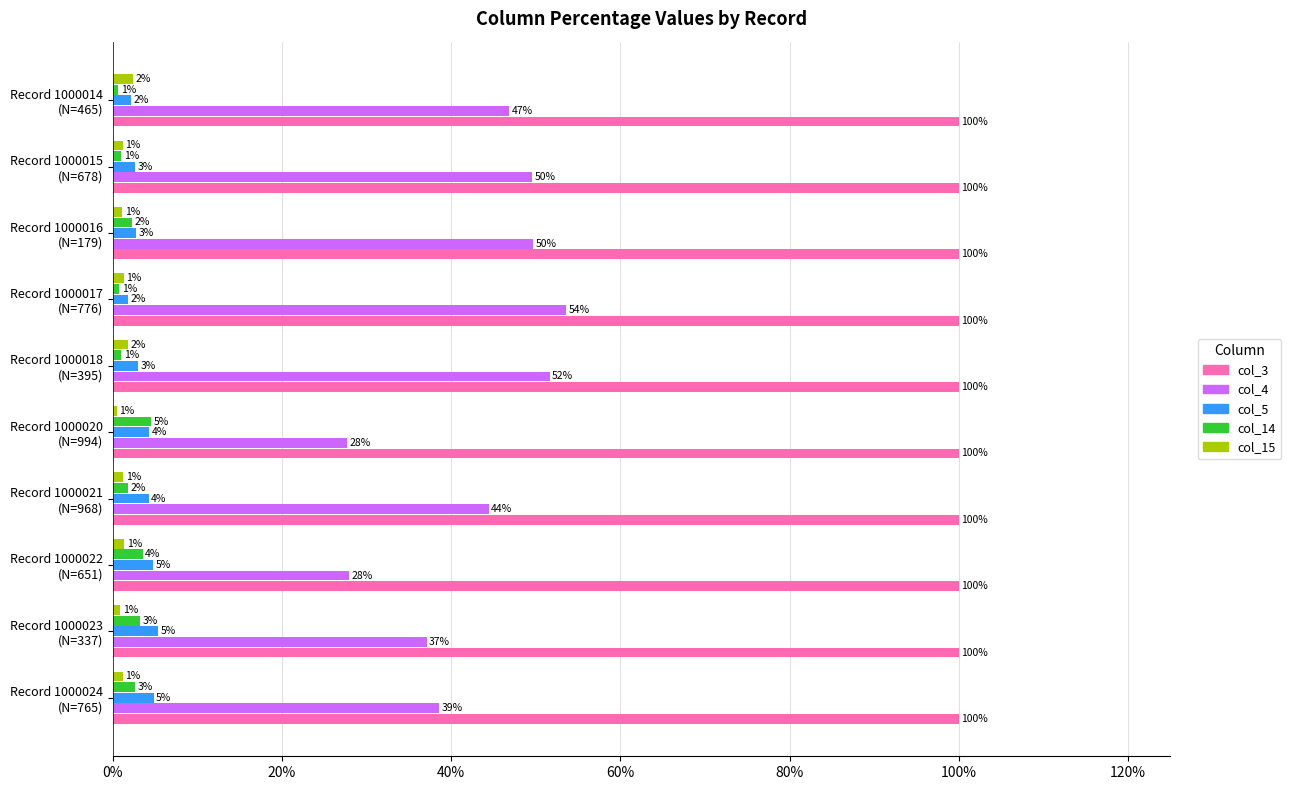

Which category has the highest value in the col_14 series?

Record 1000020
(N=994)